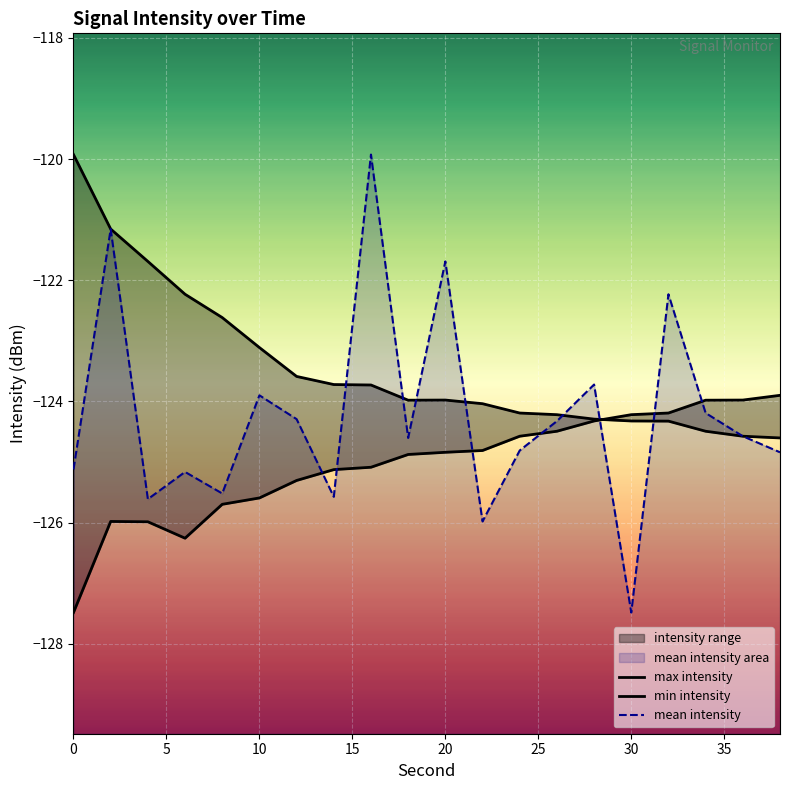

In mean_intensity, how many points are lower than both neighbors (excluding endpoints)?

6